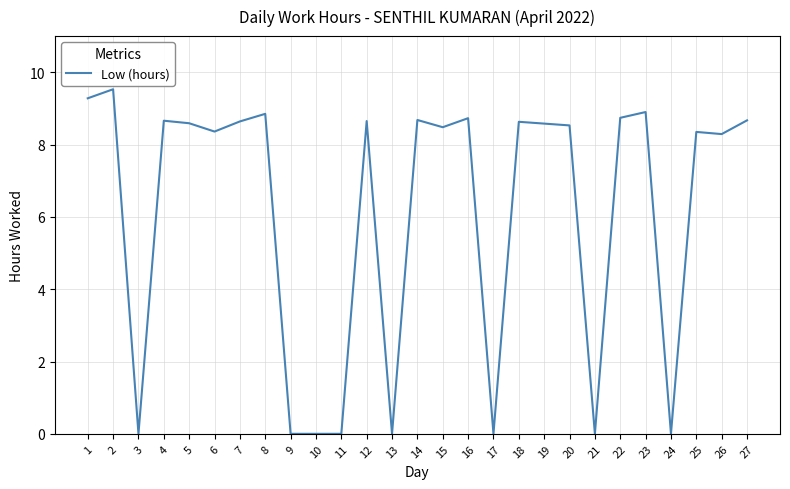

True or false: the data has more than 0 interior local peaks.

True